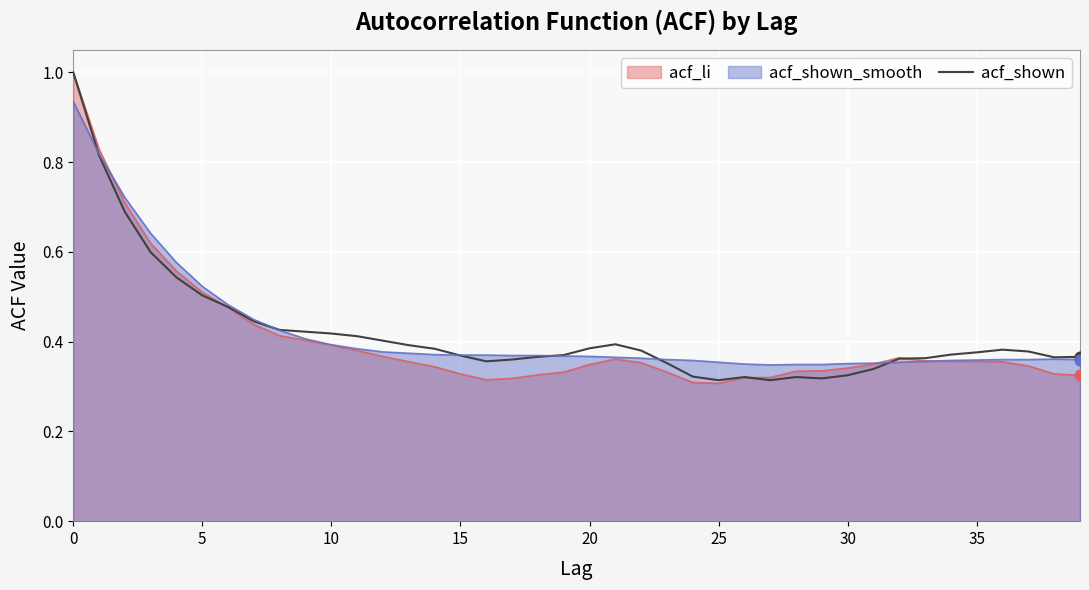

Which has a higher value, 27 or 25?

27